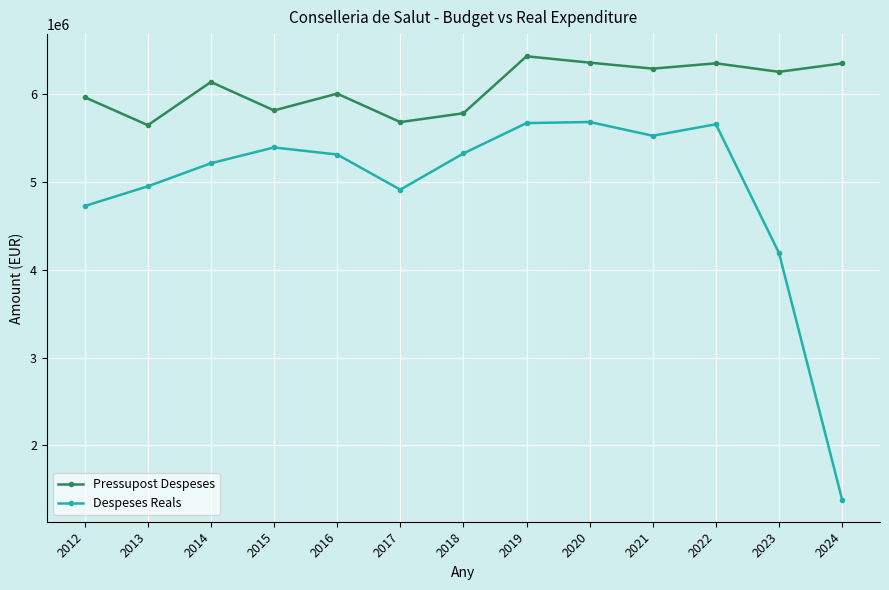

What is the sum of all Pressupost Despeses values?

79014079.0